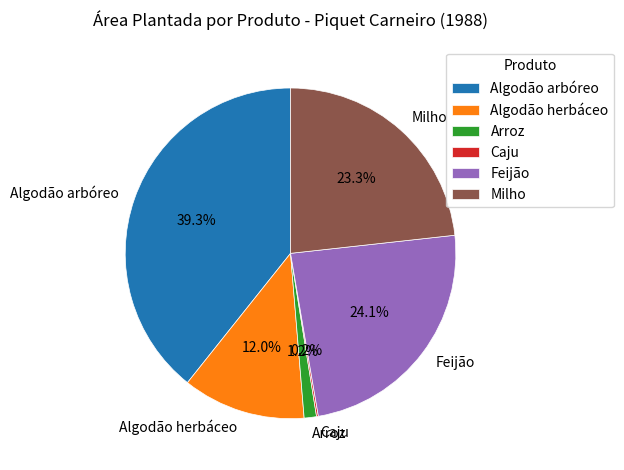

Which slice is the largest?

Algodão arbóreo